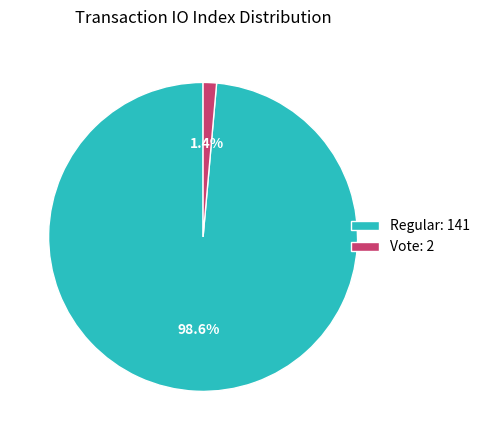

Rank the categories by value from highest to lowest.

Regular, Vote